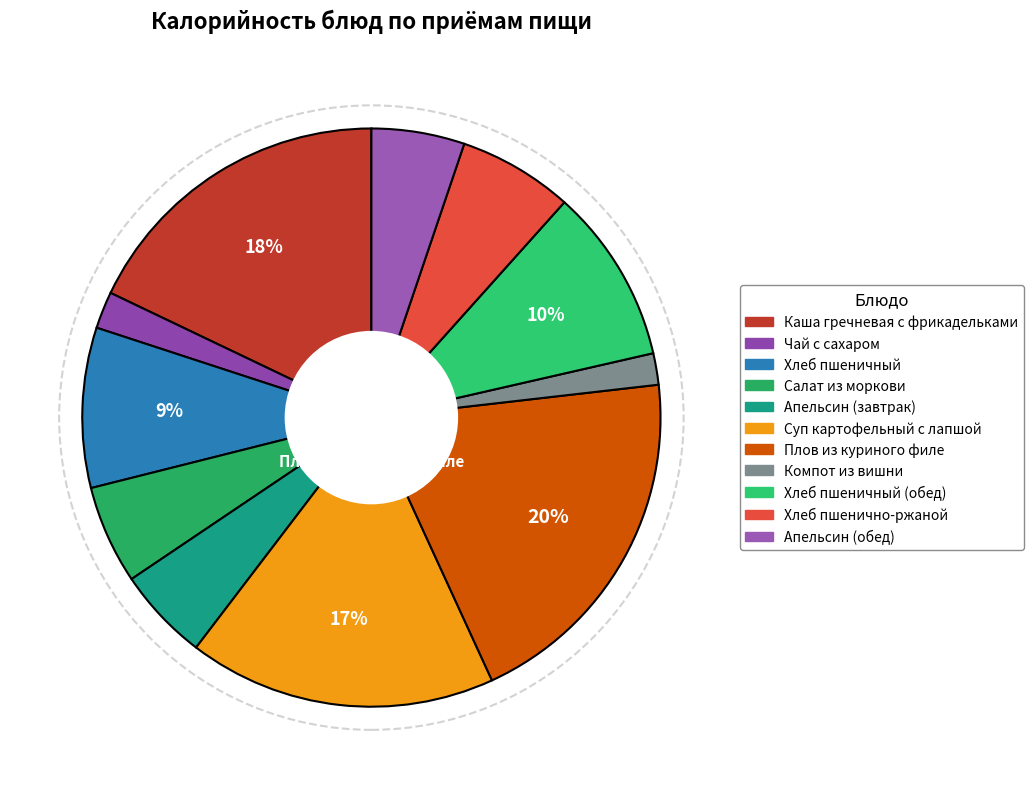

Which slice is the smallest?

Компот из вишни